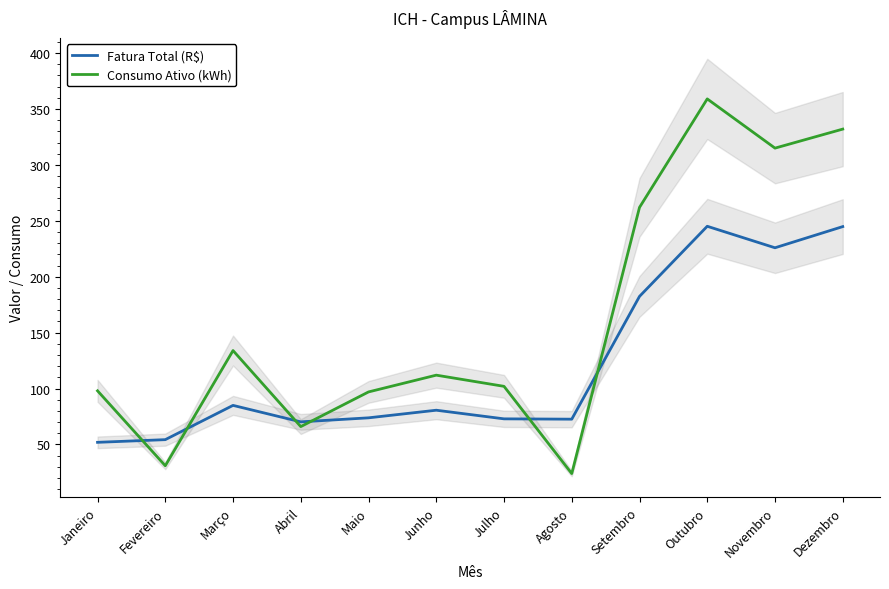

What position from the left is Agosto?

8